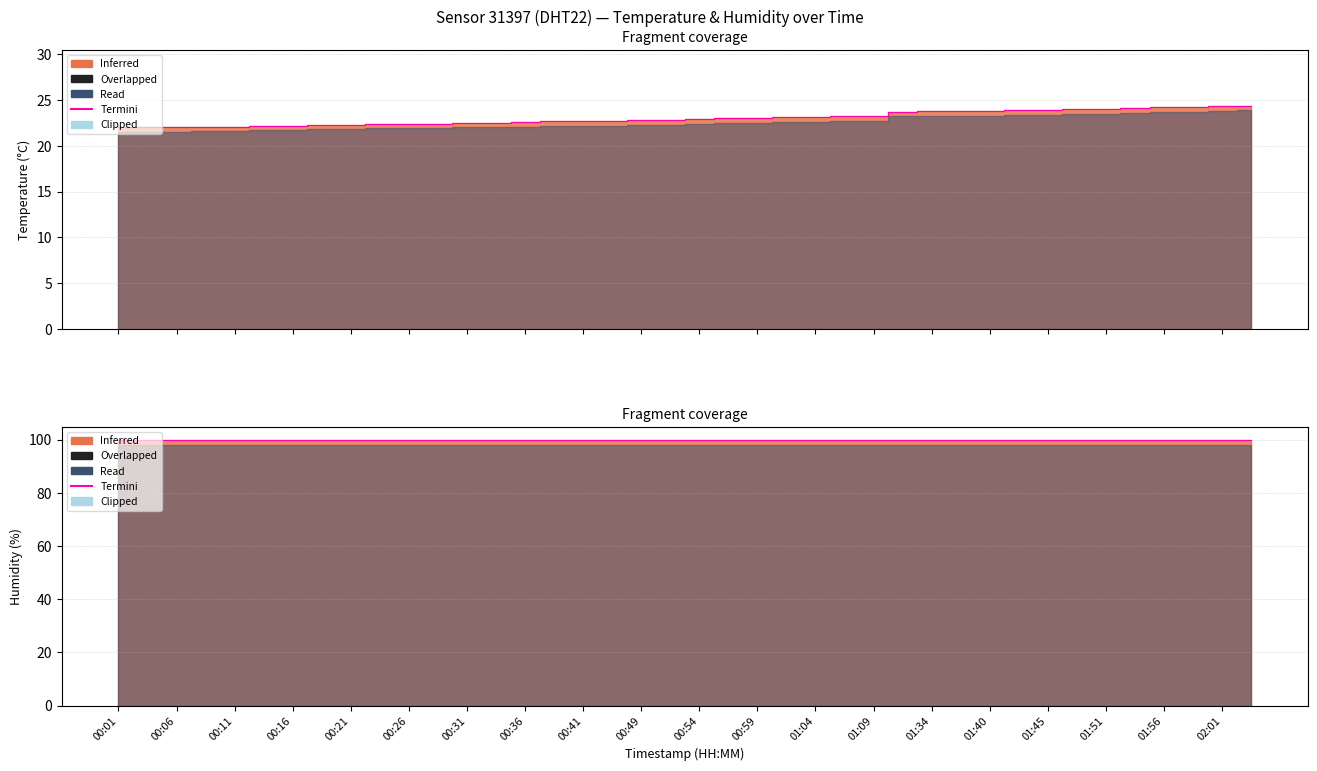

What value does the data have at 01:45?

23.9